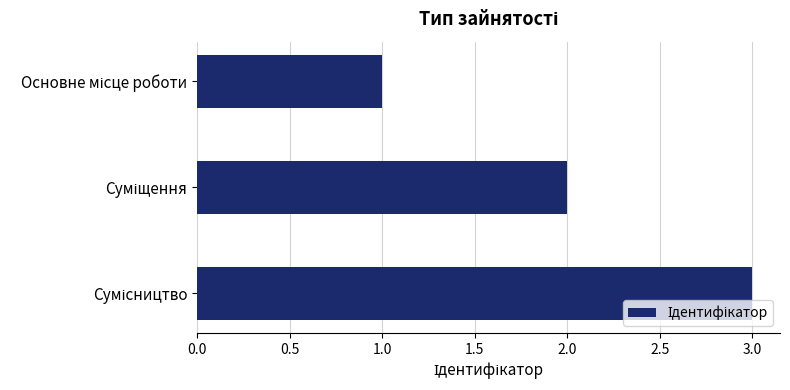

What is the maximum value shown in the chart?

3